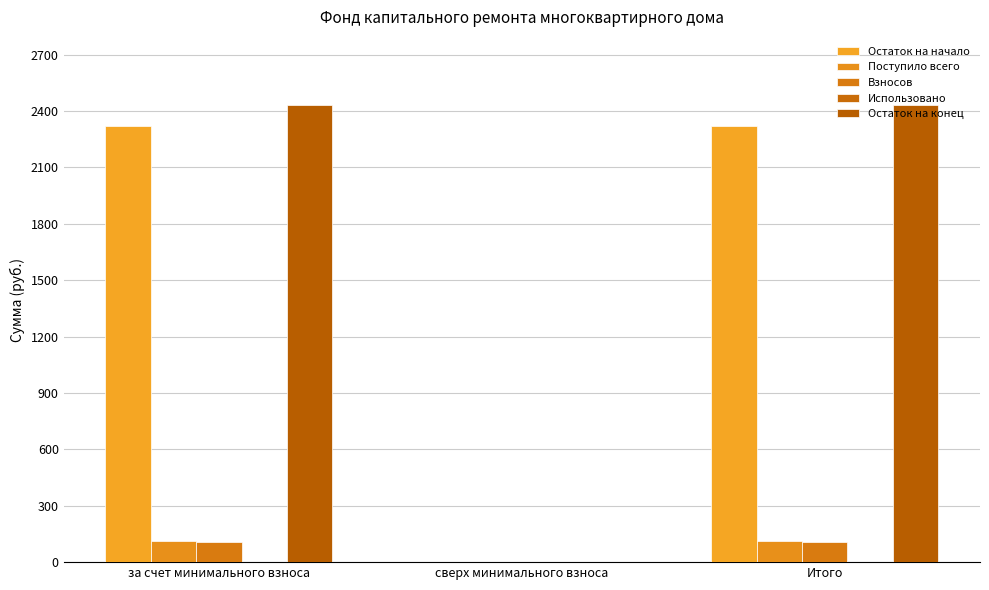

At which label is Взносов closest to 53?

сверх минимального взноса